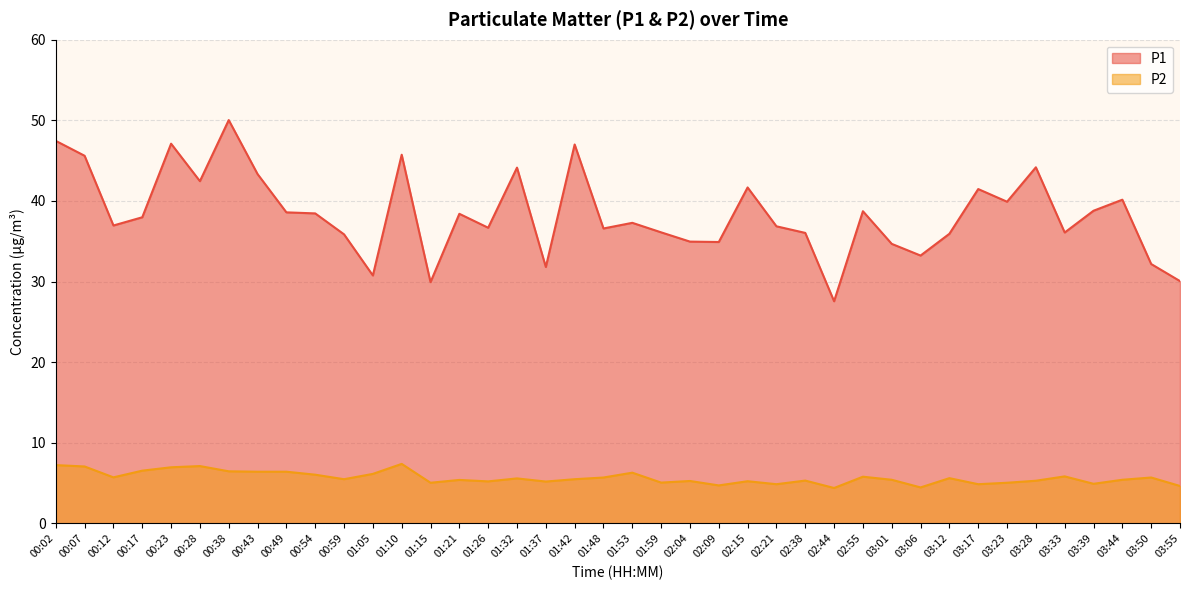

Rank the categories by P1 value from highest to lowest.

00:38, 00:02, 00:23, 01:42, 01:10, 00:07, 03:28, 01:32, 00:43, 00:28, 02:15, 03:17, 03:44, 03:23, 03:39, 02:55, 00:49, 00:54, 01:21, 00:17, 01:53, 00:12, 02:21, 01:26, 01:48, 01:59, 03:33, 02:38, 03:12, 00:59, 02:04, 02:09, 03:01, 03:06, 03:50, 01:37, 01:05, 03:55, 01:15, 02:44